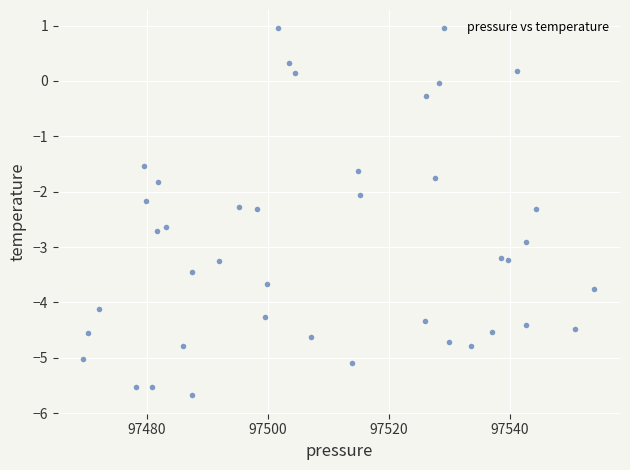

What is the range of X values (max minus min)?

84.4